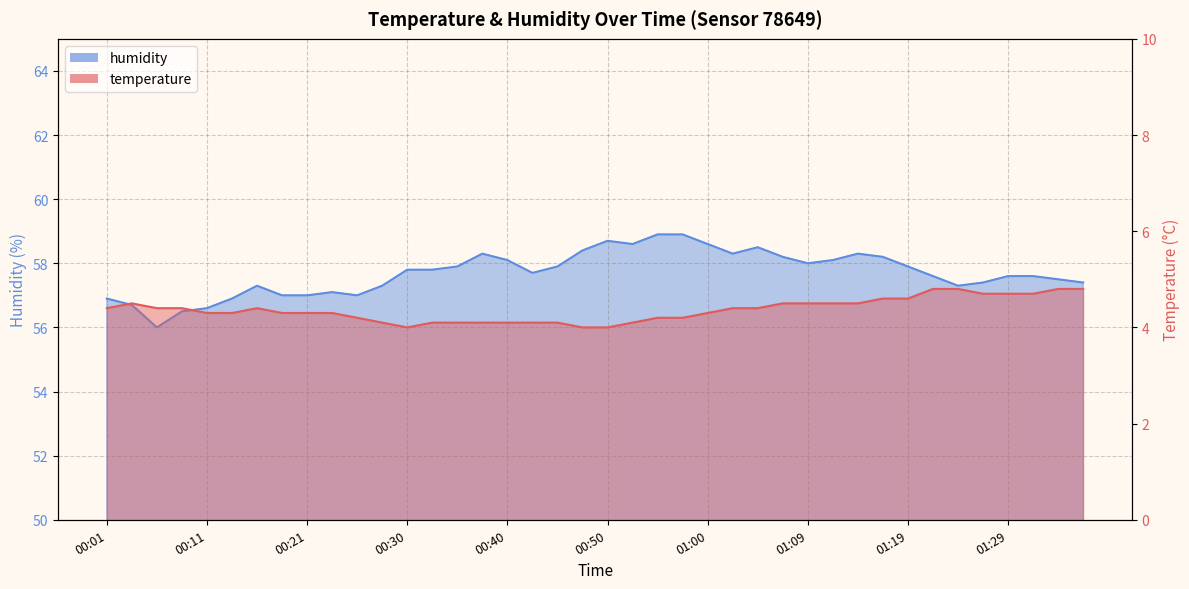

Is it true that temperature equals 4.8 at 01:36?

True